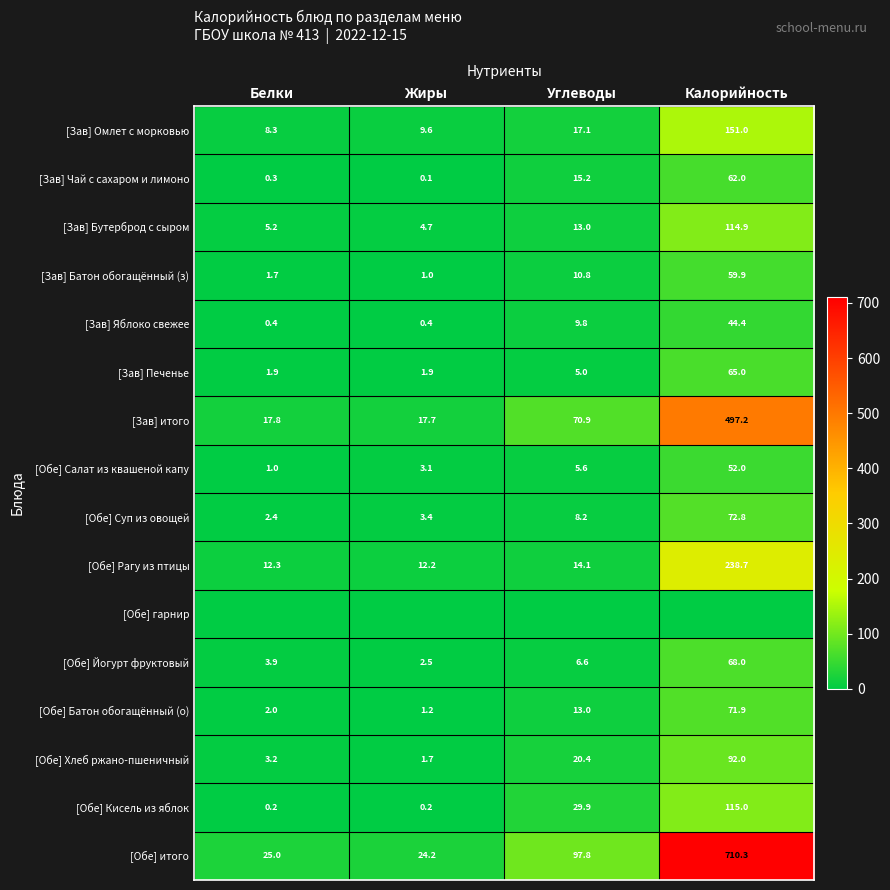

What is the difference between the maximum and second lowest values in the [Обе] Салат из квашеной капу series?

48.9